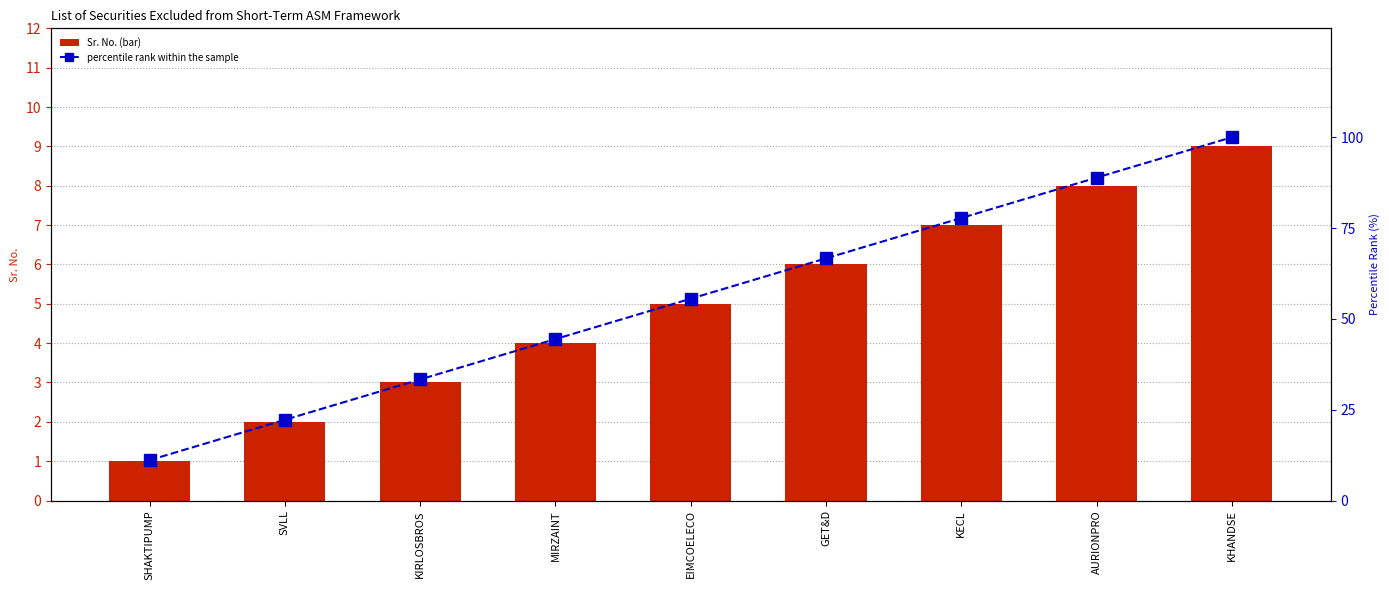

What is the maximum value for Percentile Rank?

100.0